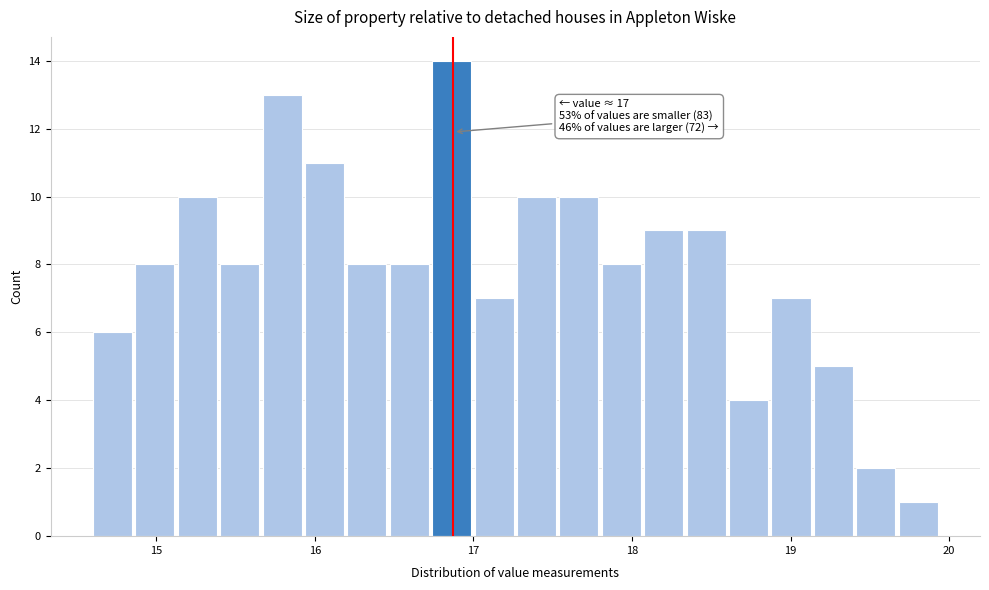

Read against the x-axis, roughly where is the centre of the tallest bar?

16.9